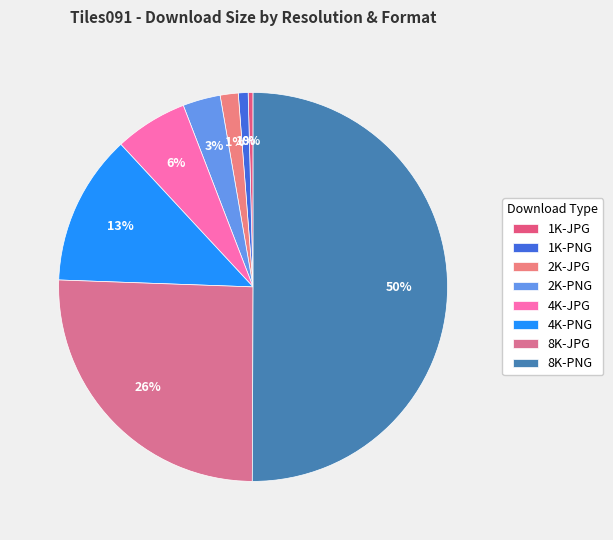

Rank the categories by value from lowest to highest.

1K-JPG, 1K-PNG, 2K-JPG, 2K-PNG, 4K-JPG, 4K-PNG, 8K-JPG, 8K-PNG